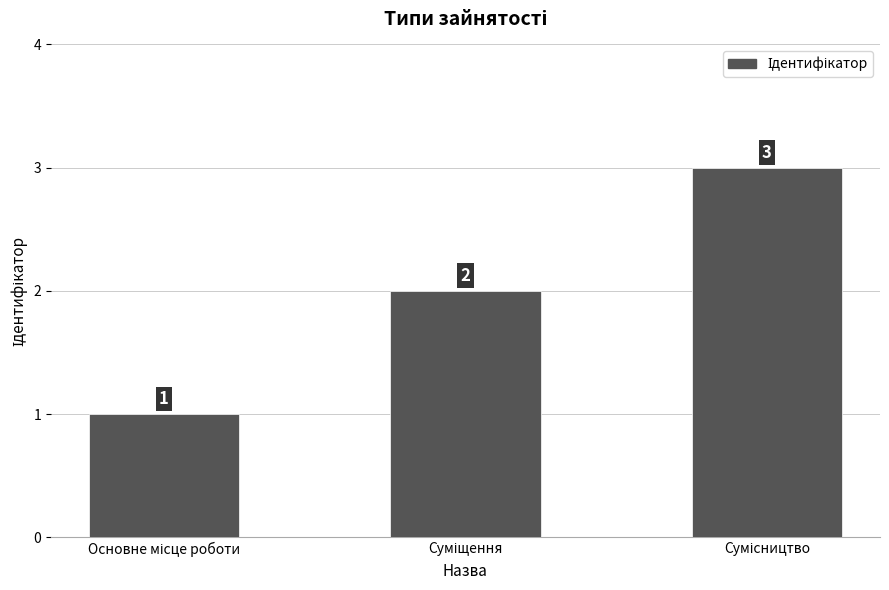

Count the number of categories in the chart.

3